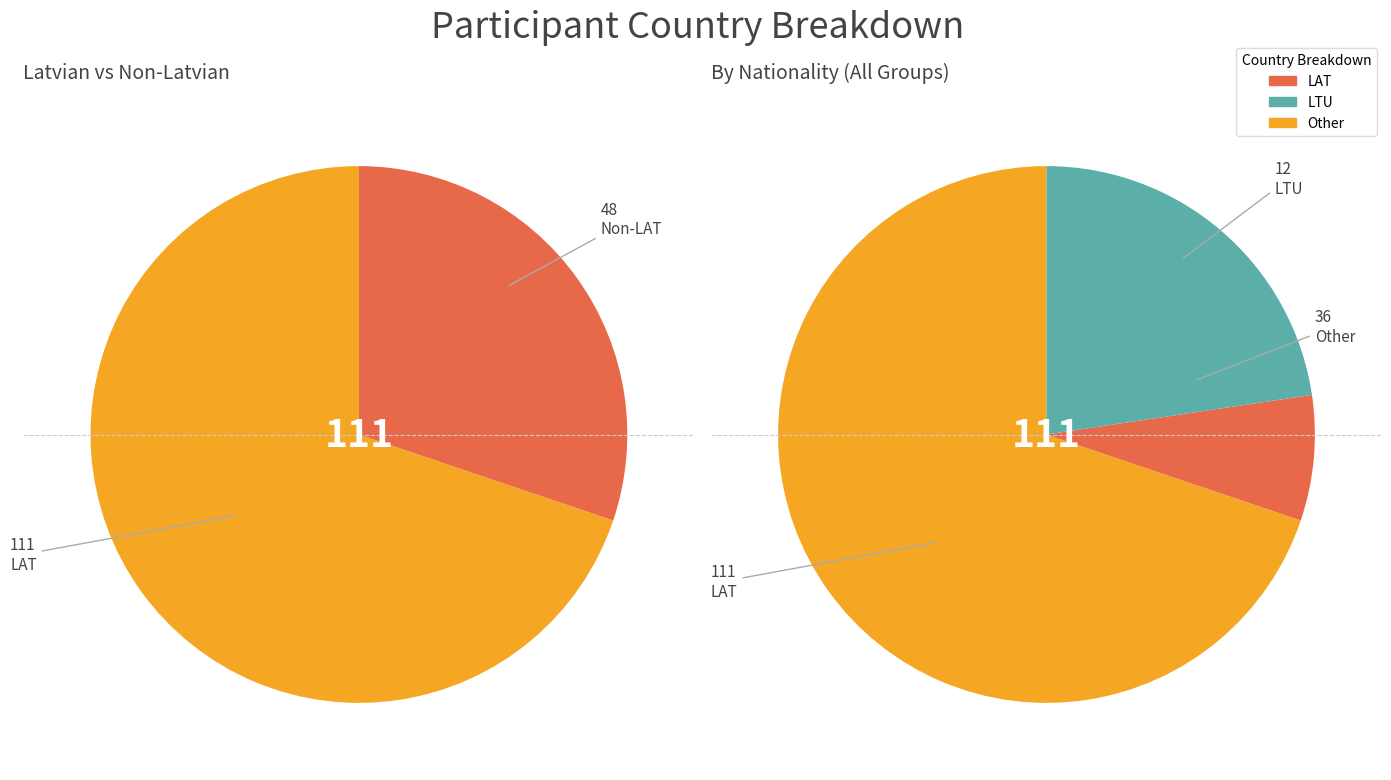

Is LAT the majority of the pie?

Yes